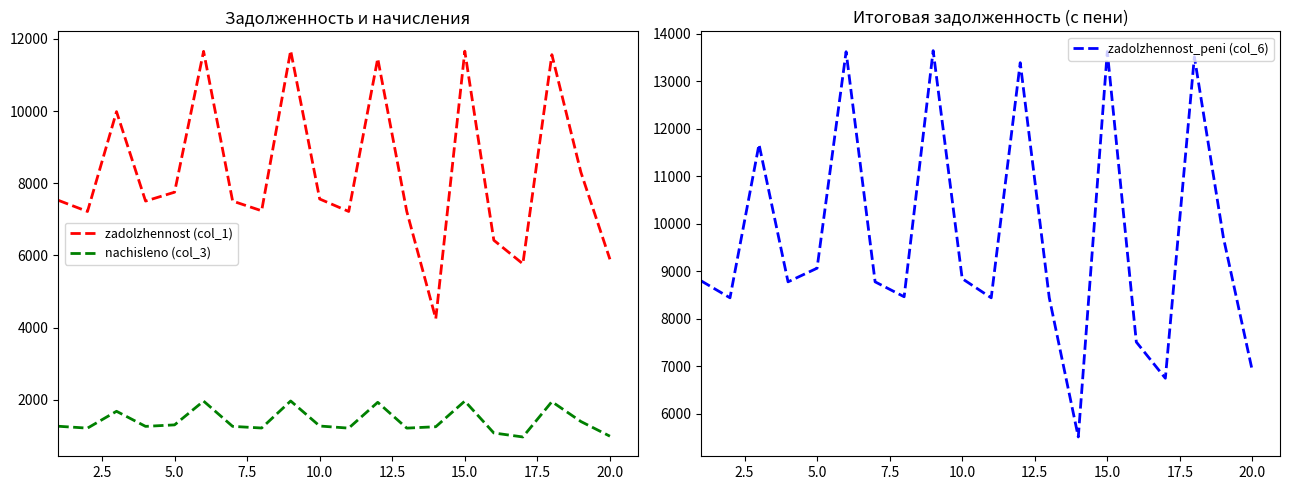

List the series in order of their overall mean, highest first.

zadolzhennost_peni (col_6), zadolzhennost (col_1), nachisleno (col_3)